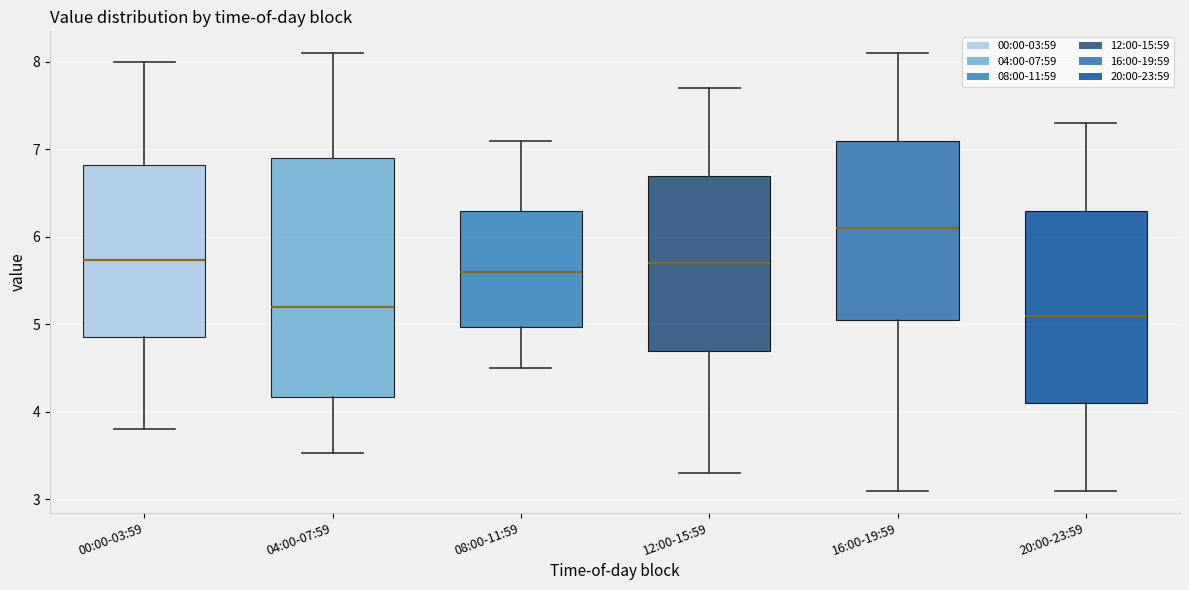

Comparing the boxes themselves (not the whiskers), which one is the tallest?

04:00-07:59